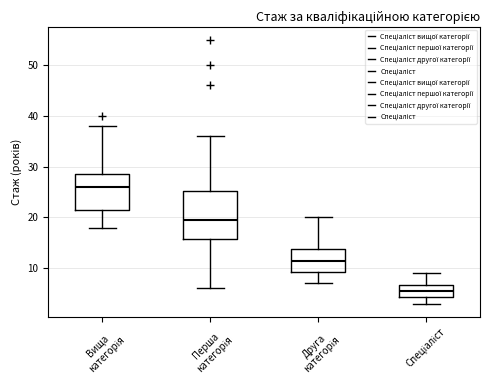

Comparing the boxes themselves (not the whiskers), which one is the tallest?

Перша категорія